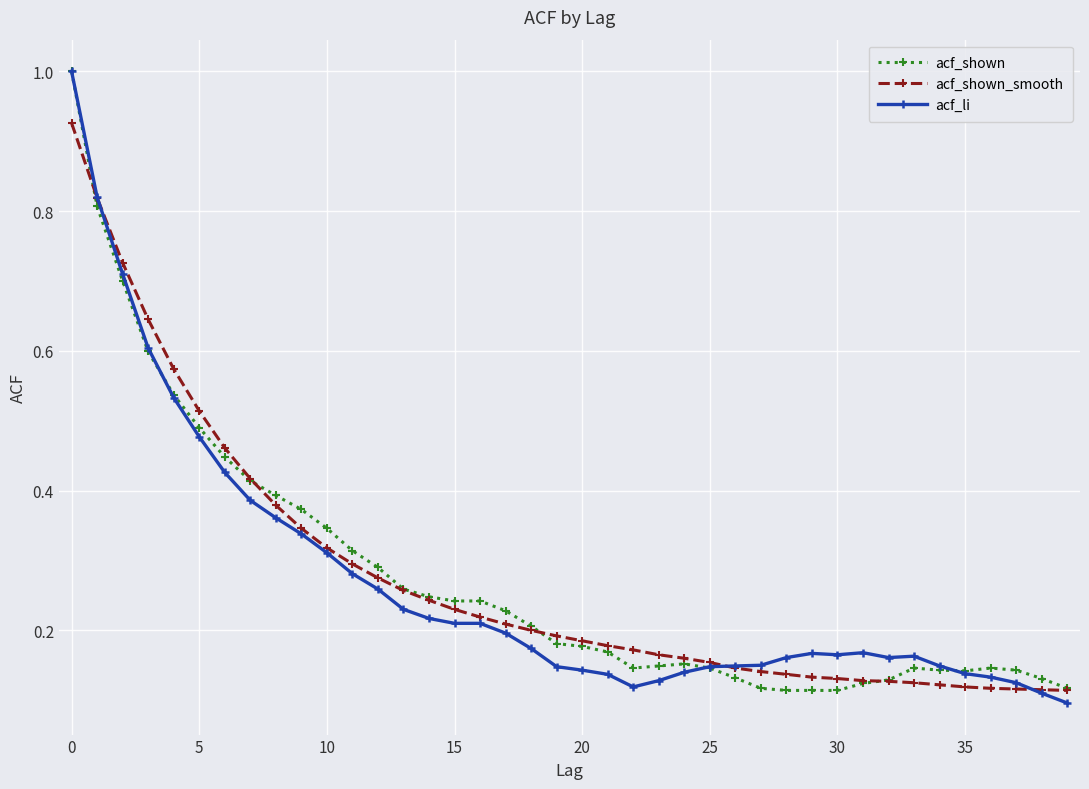

What is the maximum value for acf_shown?

1.0